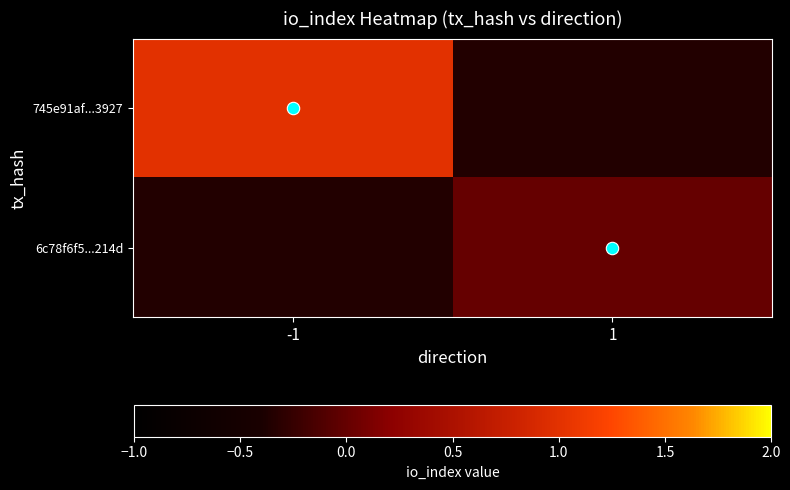

What is the greatest value displayed?

1.0